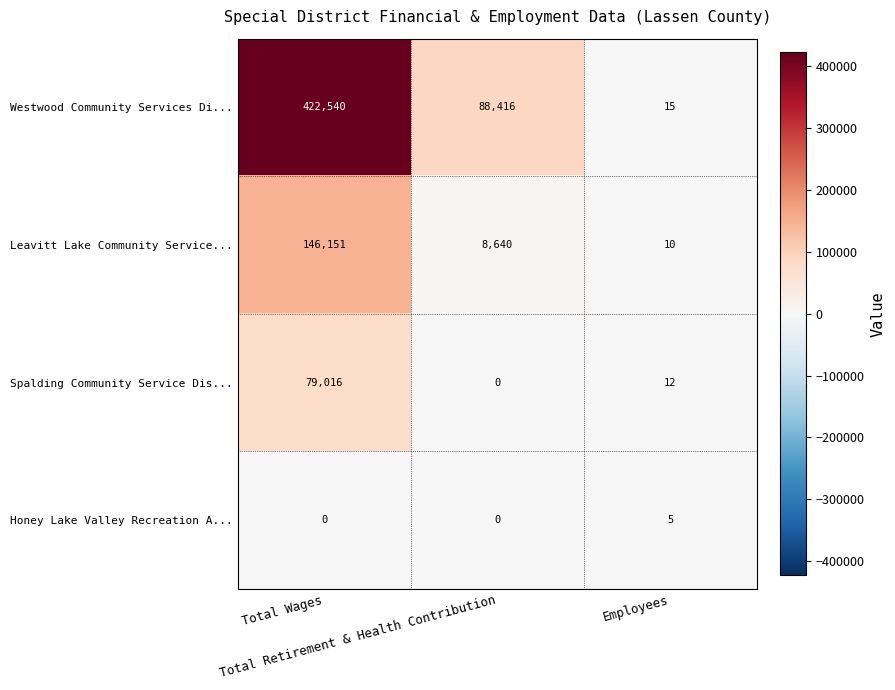

List the series in order of their peak value, lowest first.

Honey Lake Valley Recreation A..., Spalding Community Service Dis..., Leavitt Lake Community Service..., Westwood Community Services Di...